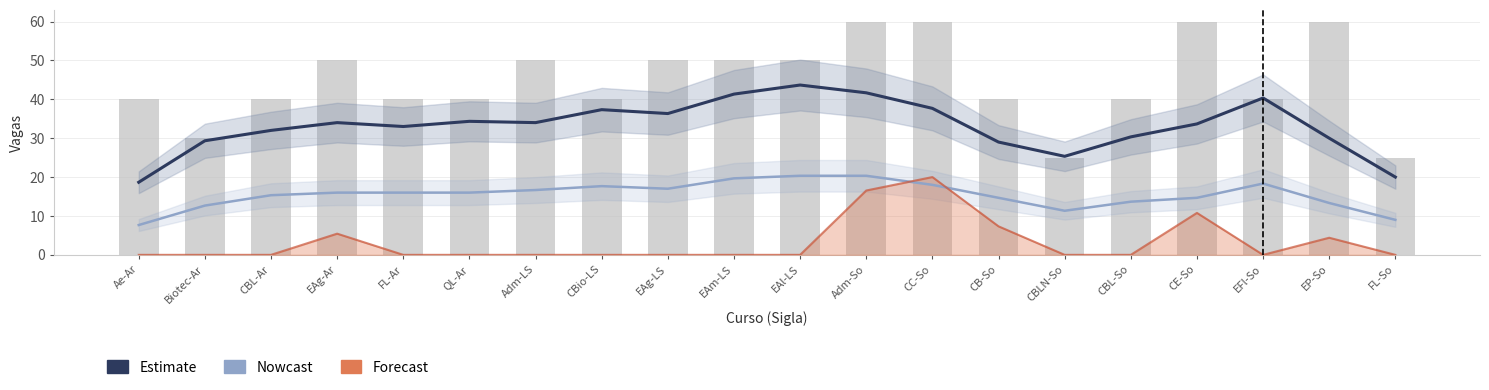

Rank the series at CBL-Ar from highest to lowest value.

Total de Vagas no Curso, Estimate, Nowcast, Forecast